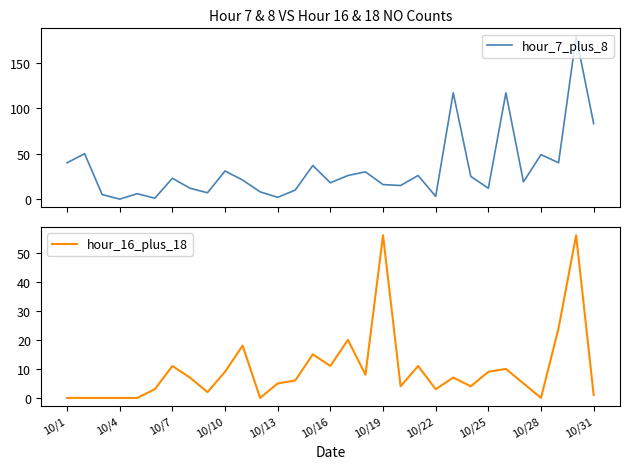

Which label corresponds to the largest value in the chart?

29